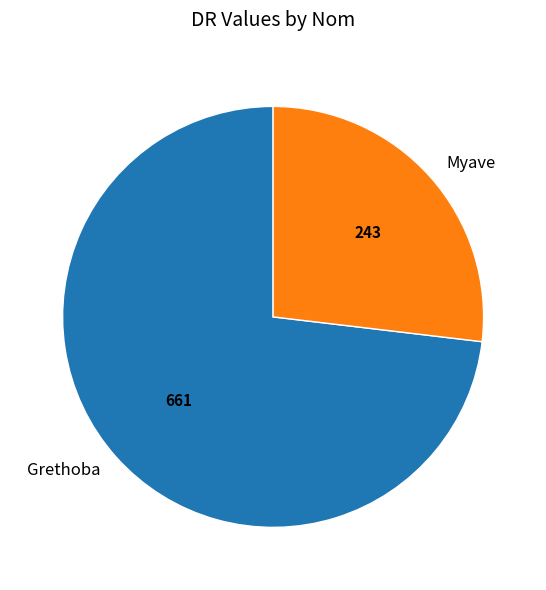

How many slices are in this pie chart?

2